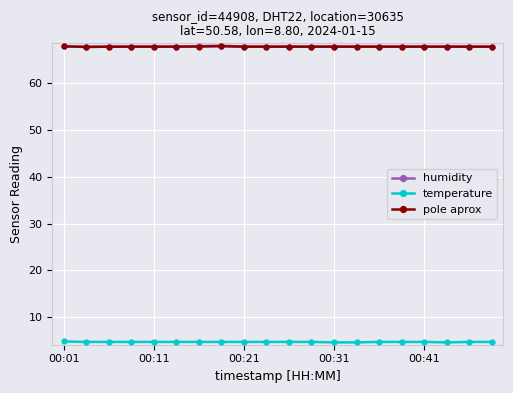

At how many categories does at least one series exceed 23?

20